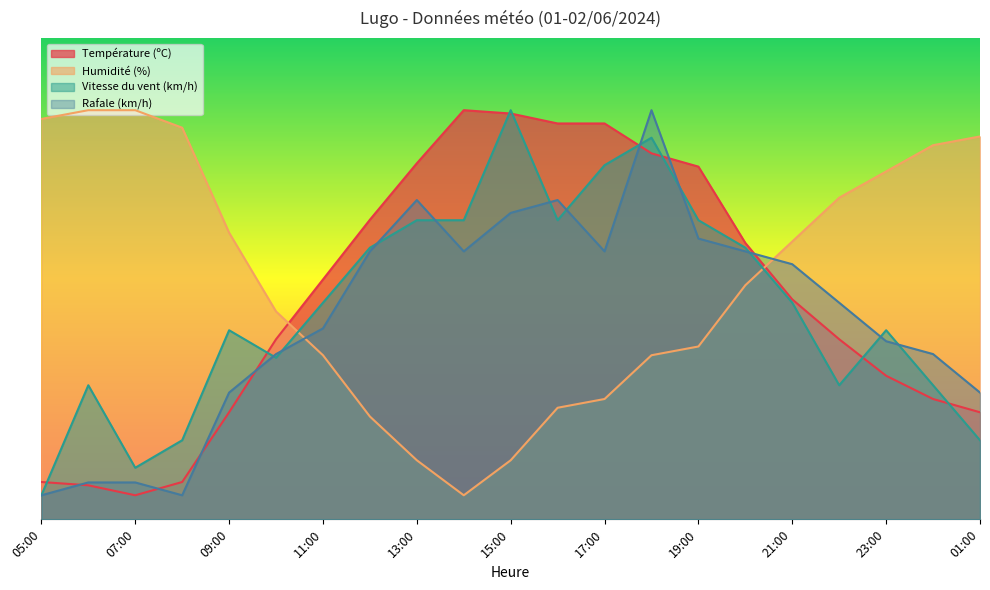

Where does the Humidité (%) series first go above 48?

05:00